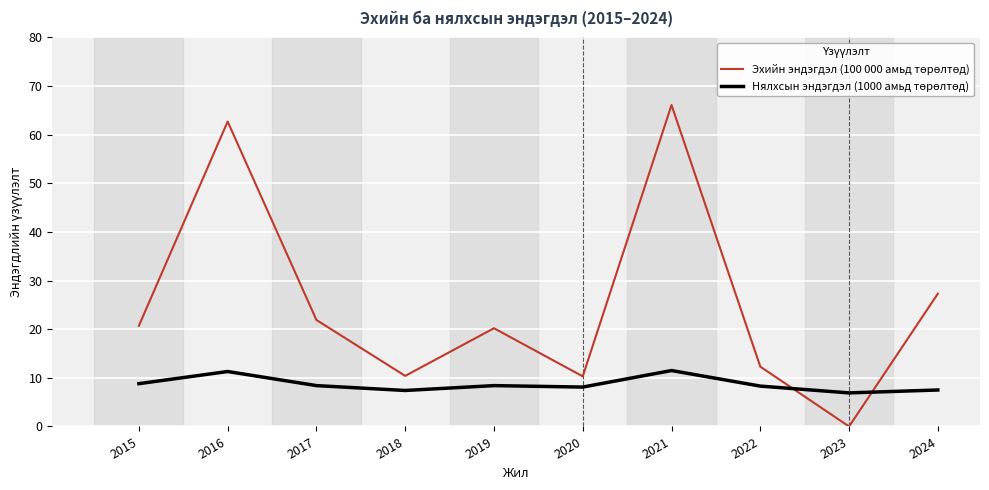

At which category is the sum across all series the highest?

2021